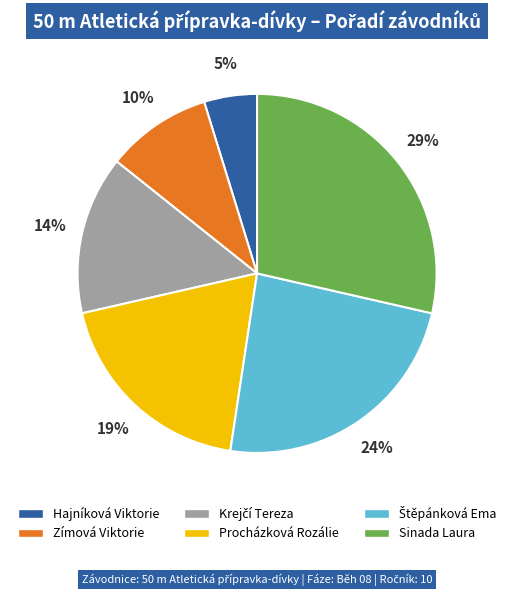

How many slices are in this pie chart?

6